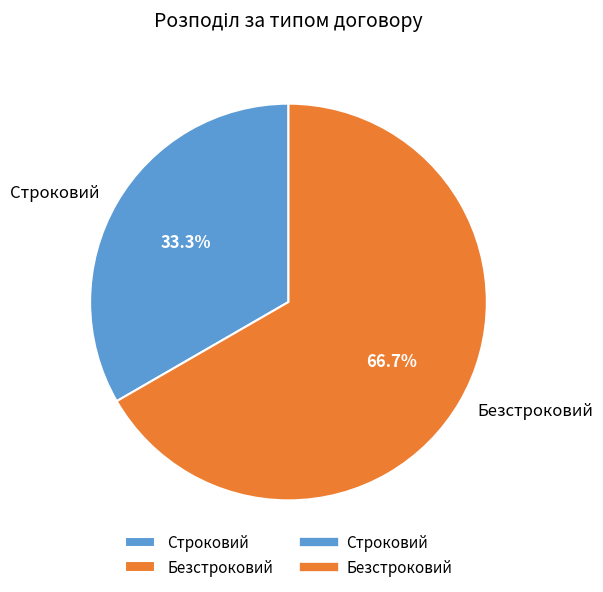

Does any single category account for the majority?

Yes